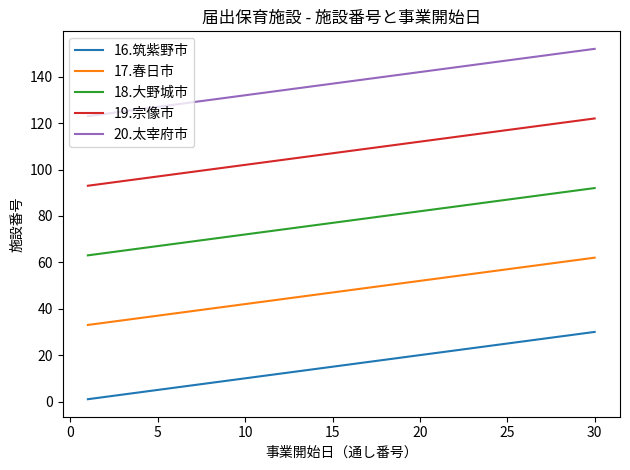

Reading right to left, extract all data points from this chart.

16.筑紫野市: 30	29	28	27	26	25	24	23	22	21	20	19	18	17	16	15	14	13	12	11	10	9	8	7	6	5	4	3	2	1
17.春日市: 62	61	60	59	58	57	56	55	54	53	52	51	50	49	48	47	46	45	44	43	42	41	40	39	38	37	36	35	34	33
18.大野城市: 92	91	90	89	88	87	86	85	84	83	82	81	80	79	78	77	76	75	74	73	72	71	70	69	68	67	66	65	64	63
19.宗像市: 122	121	120	119	118	117	116	115	114	113	112	111	110	109	108	107	106	105	104	103	102	101	100	99	98	97	96	95	94	93
20.太宰府市: 152	151	150	149	148	147	146	145	144	143	142	141	140	139	138	137	136	135	134	133	132	131	130	129	128	127	126	125	124	123